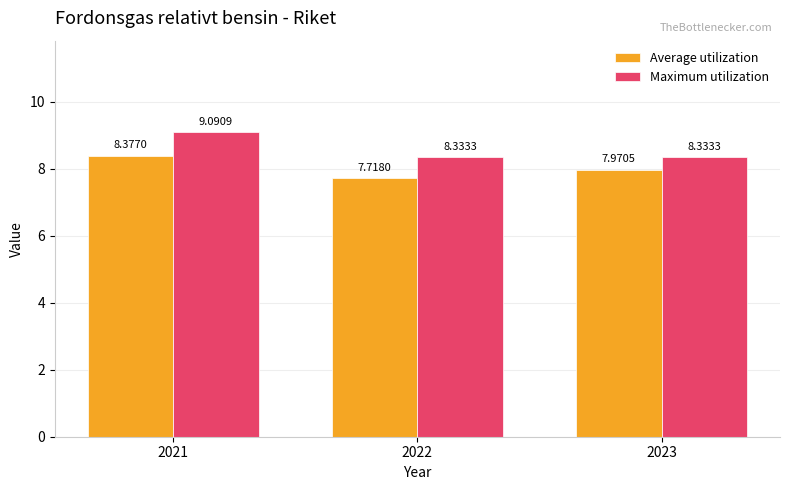

Count the Maximum utilization values in the range 8 to 9.

2